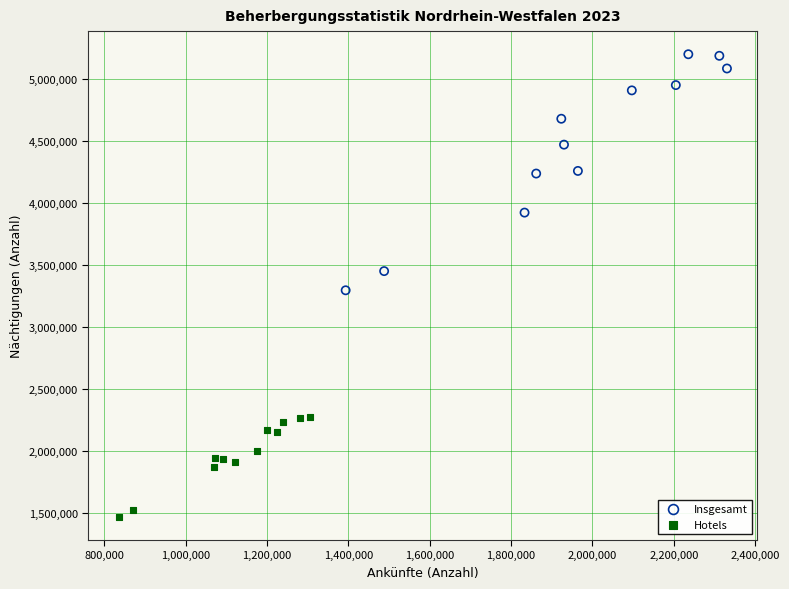

Which series reaches the maximum Y coordinate?

Insgesamt